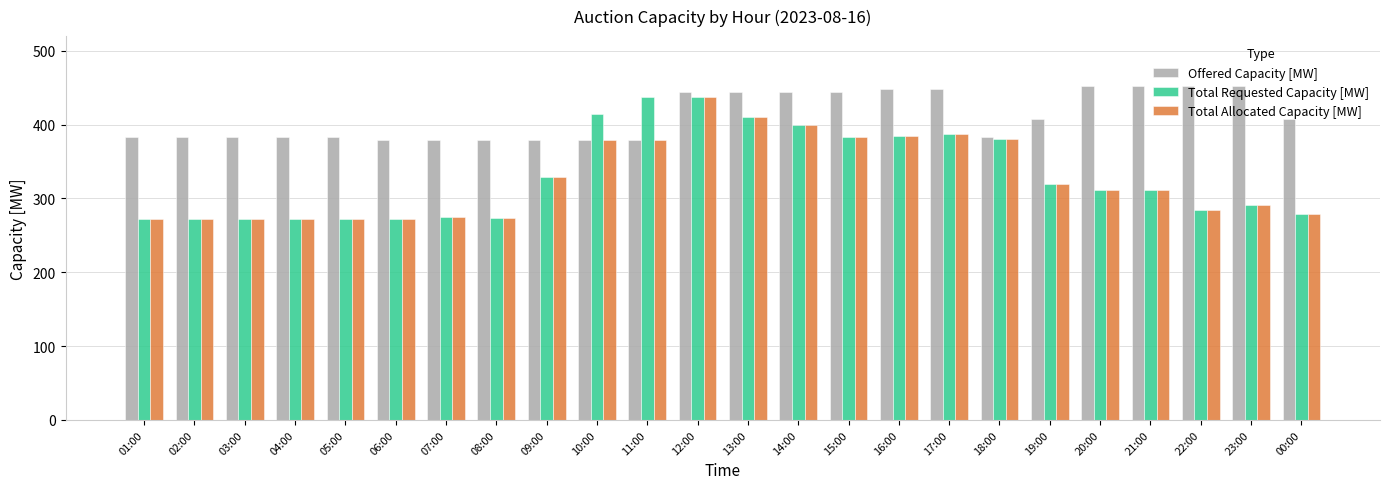

The Total Requested Capacity [MW] series shows 291 at 23:00. True or false?

True